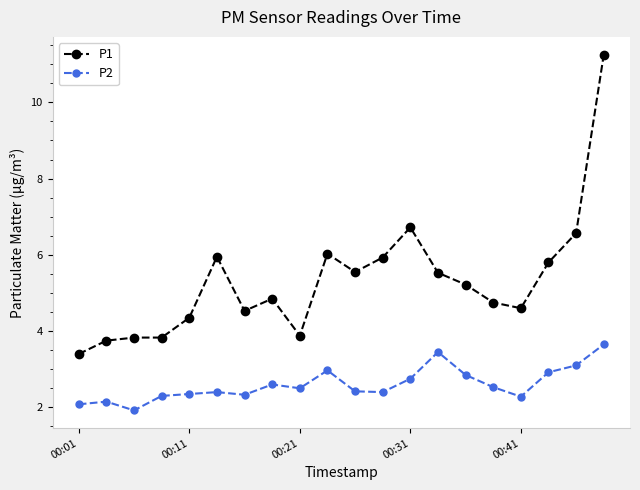

What is the difference between the maximum and second lowest values in the P2 series?

1.6